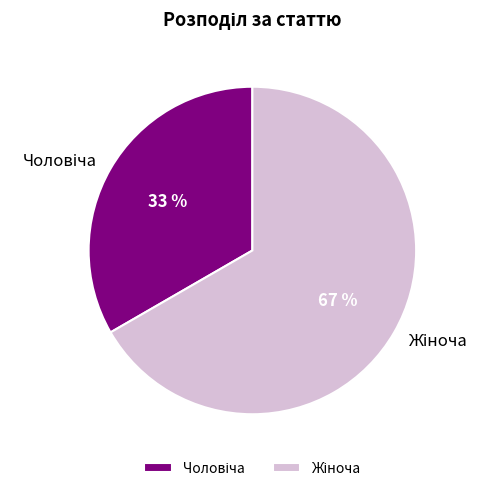

Is there any slice that represents more than half of the pie?

Yes